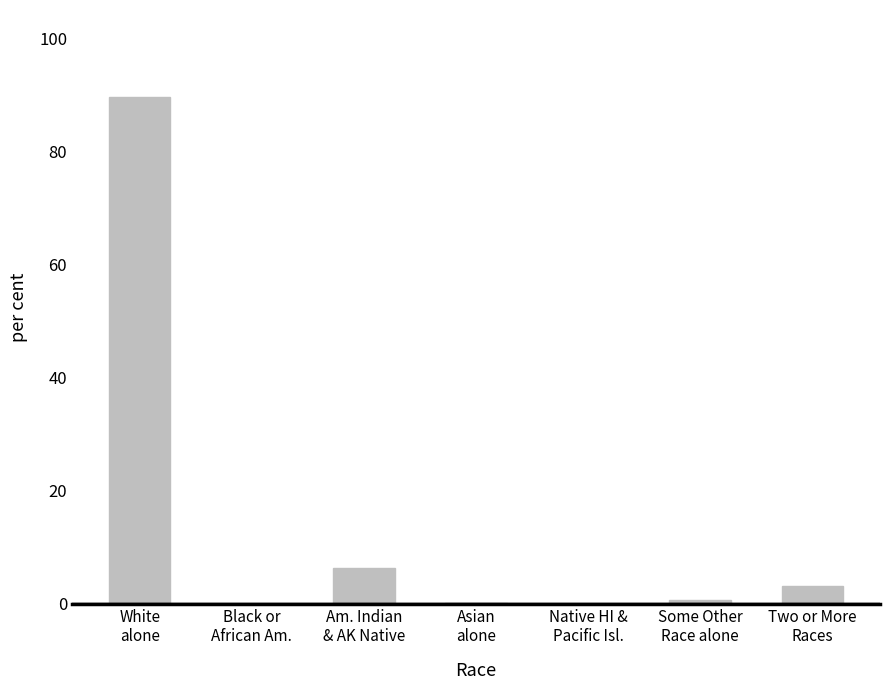

What is the greatest value displayed?

89.5